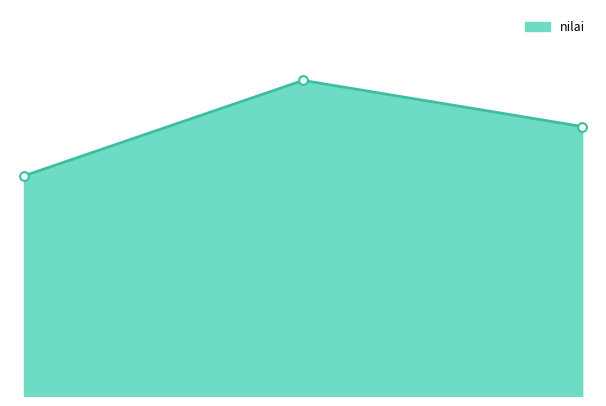

Does the chart have visible grid lines?

No